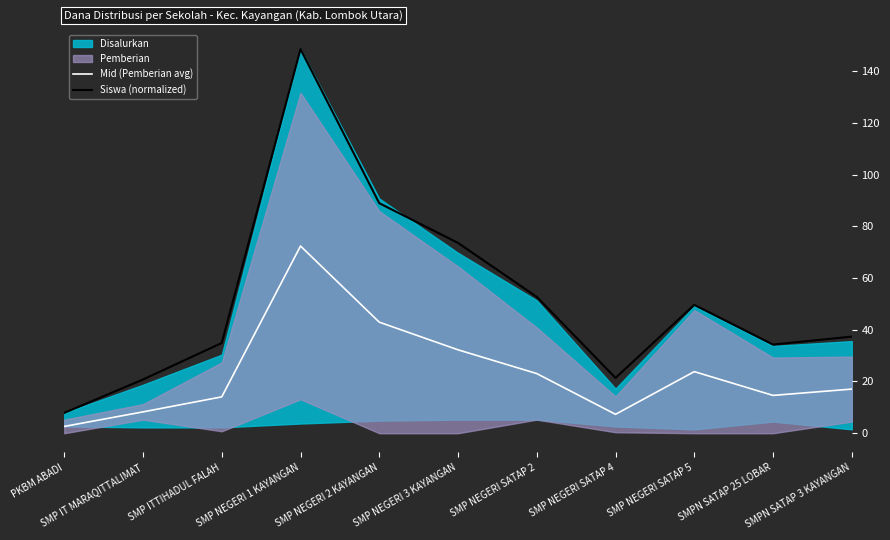

Does the chart have visible grid lines?

No